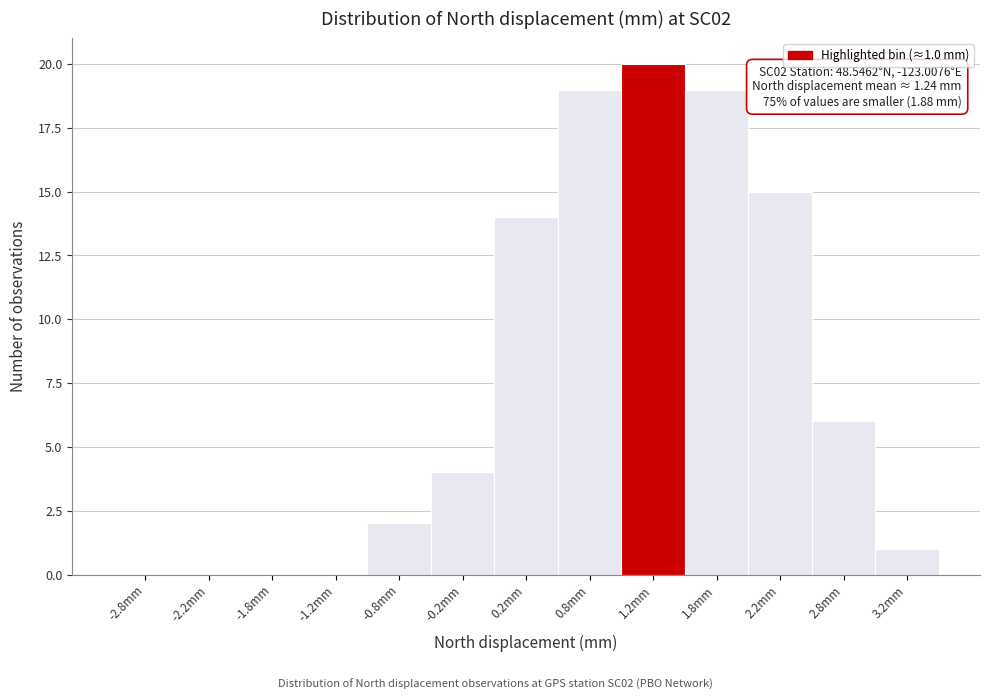

Which range on the x-axis has the tallest bar?

1.0 to 1.5